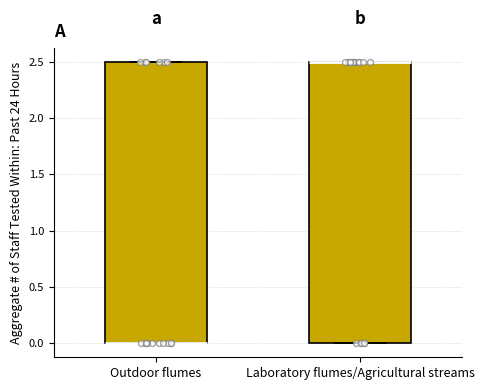

Where is the upper edge of the box for Outdoor flumes on the y-axis? The values are not printed on the chart, so give them approximately, as read against the axis.

2.5